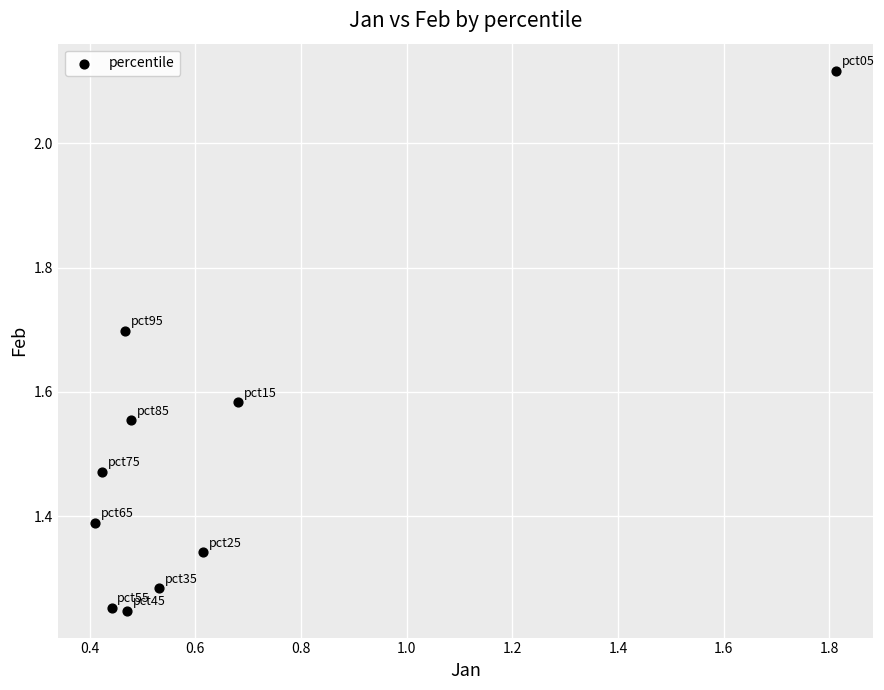

What is the range of Y values (max minus min)?

0.9